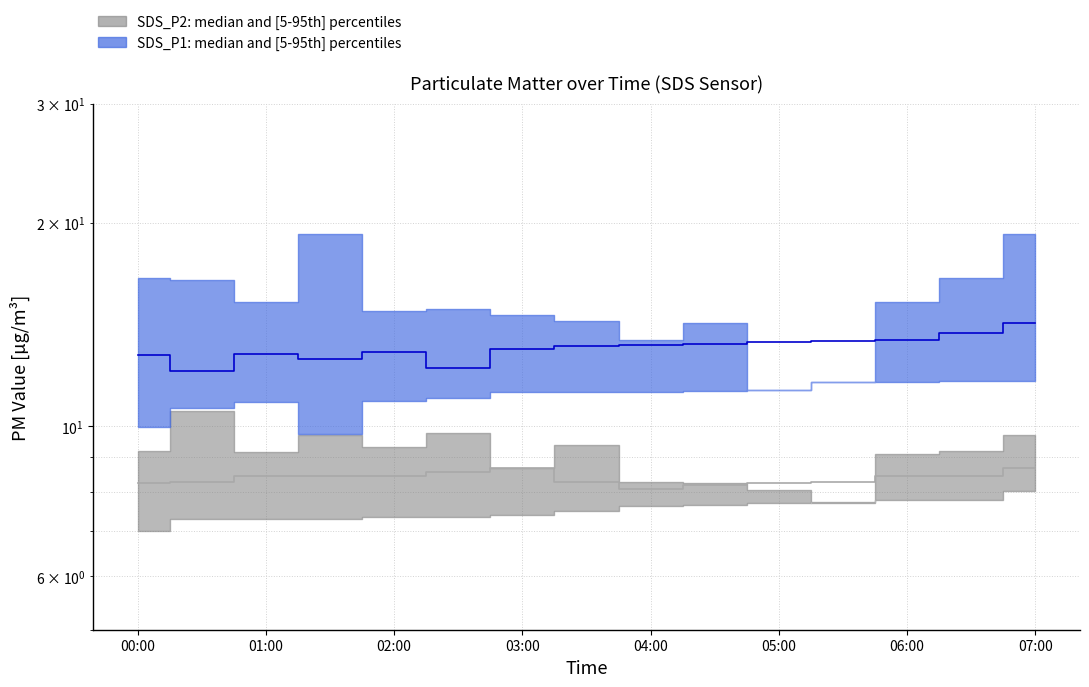

True or false: SDS_P2 median and SDS_P1 median cross at least once.

False